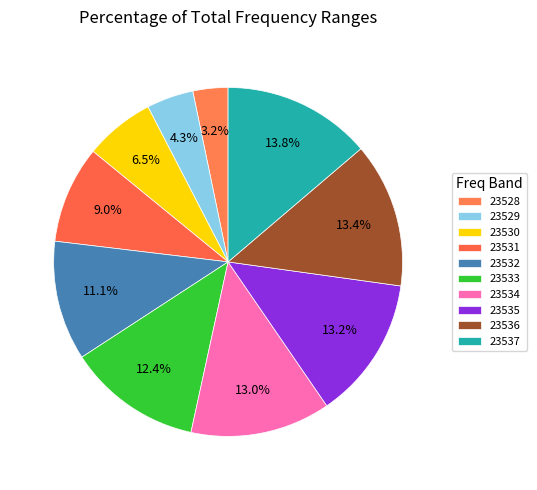

What percentage do 23534 and 23529 together represent?

17.3%